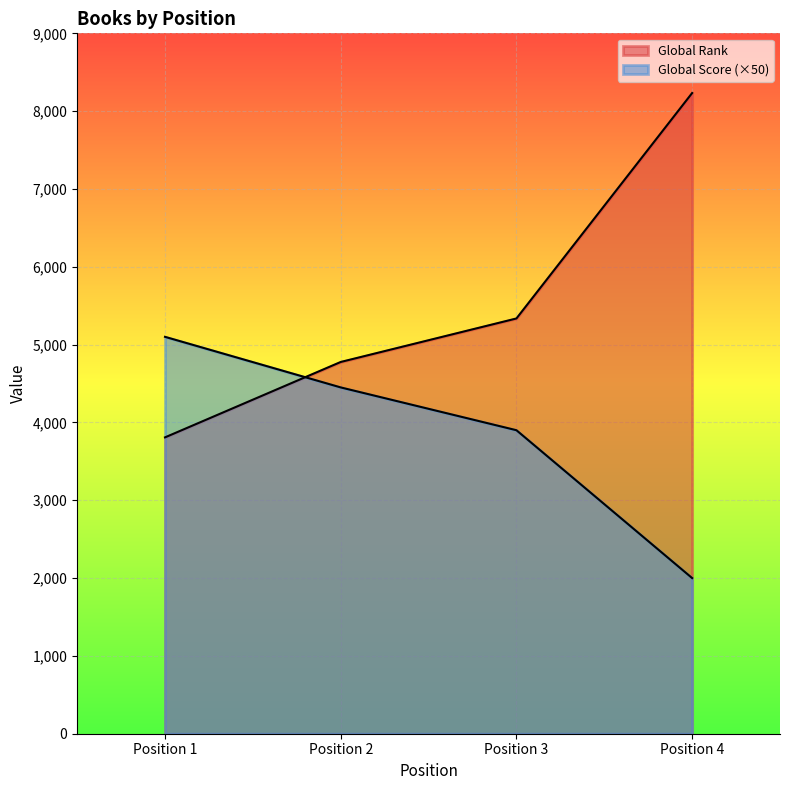

How many times do Global Rank and Global Score cross each other?

1